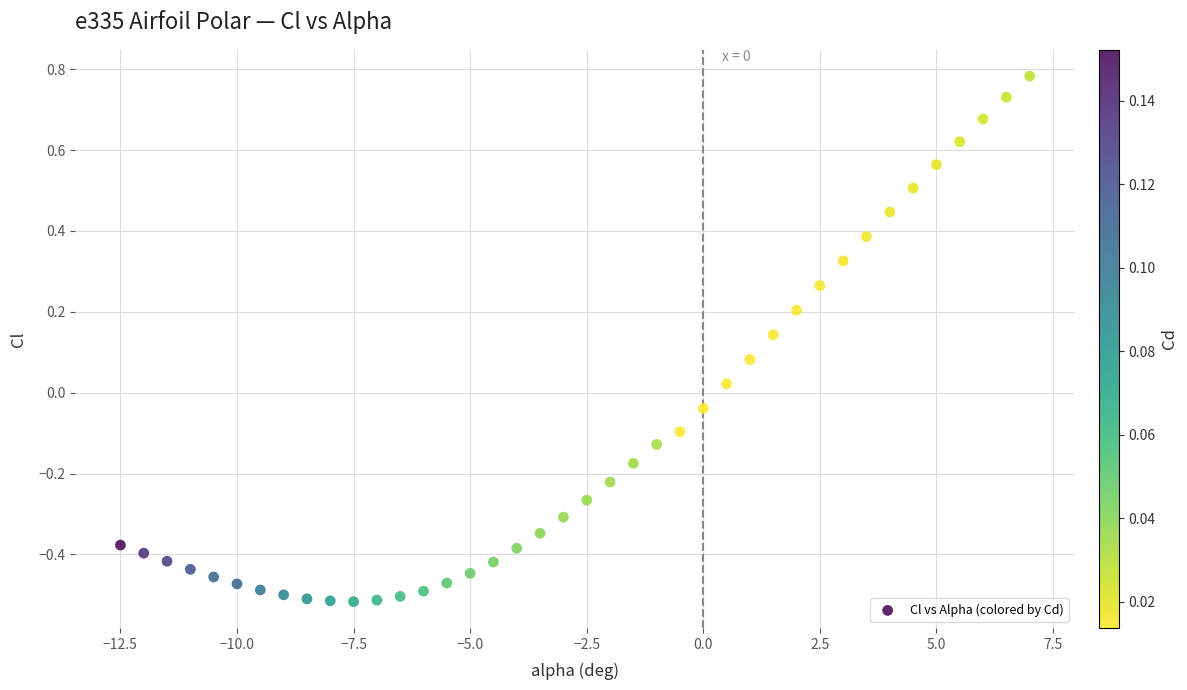

What is the range of Y values (max minus min)?

1.3